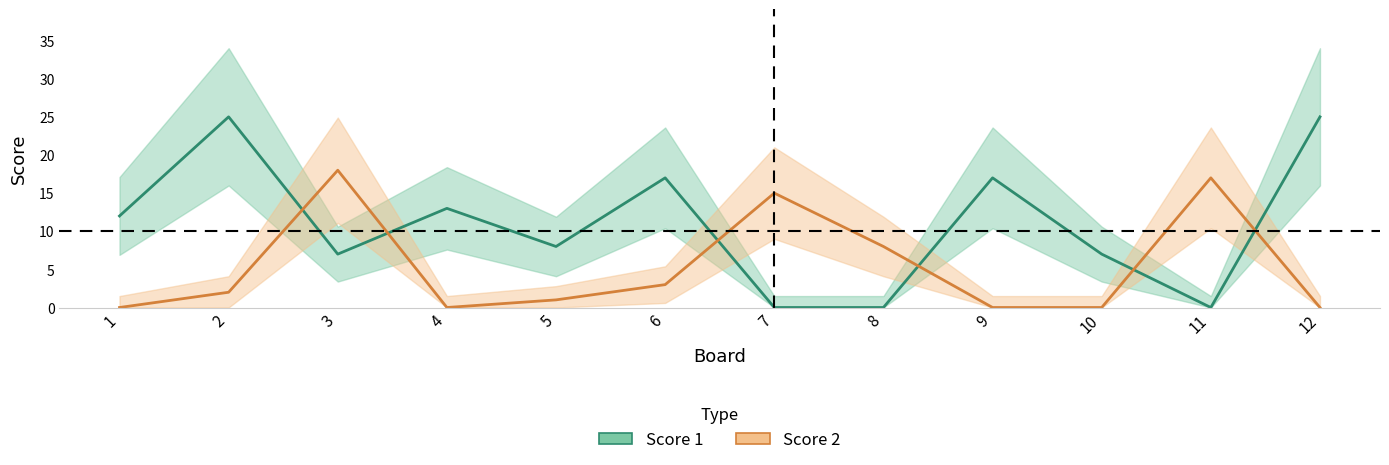

What is the average value of the Score 2 series?

5